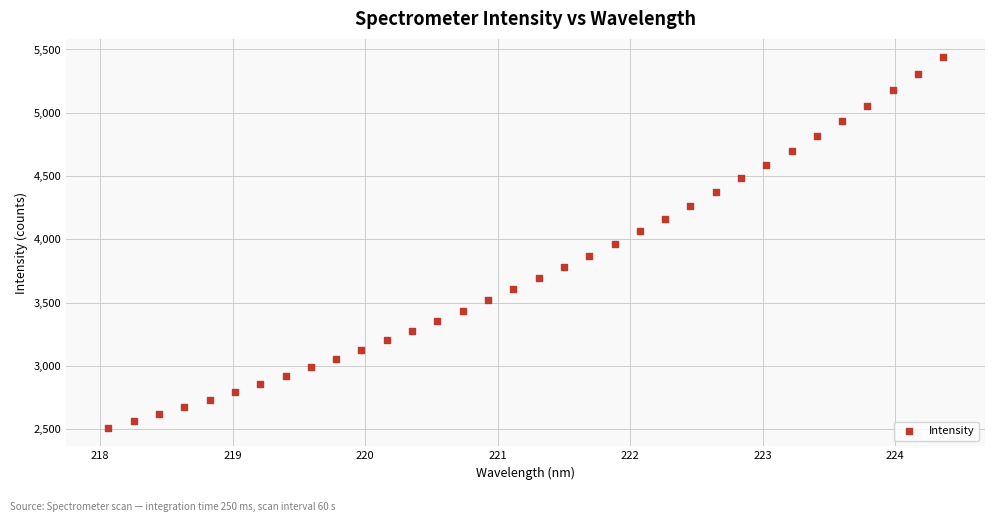

What is the range of Y values (max minus min)?

2925.5